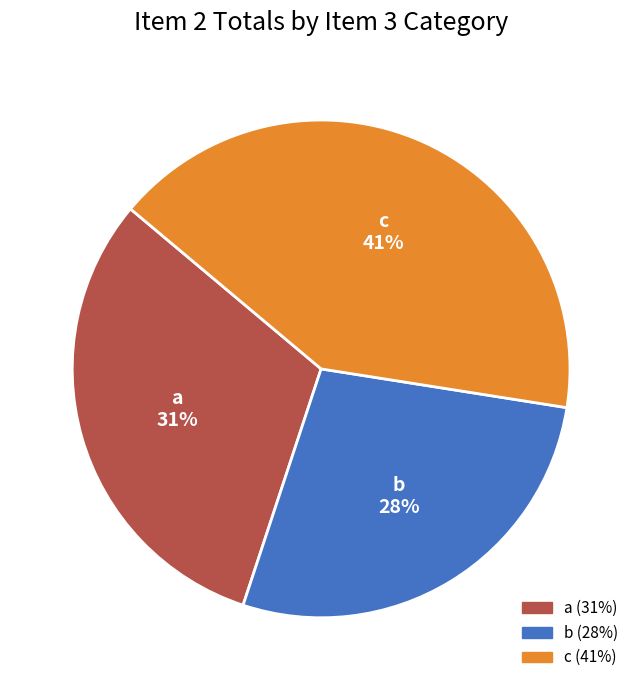

To the nearest percent, what is the combined percentage of a and c?

72%